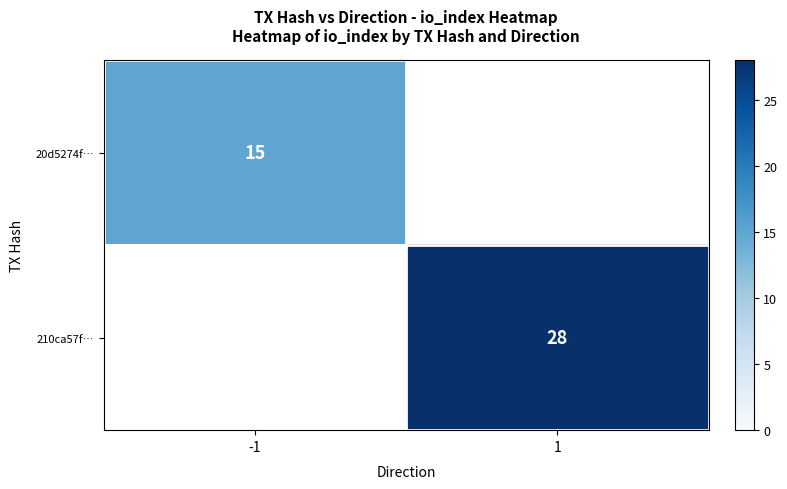

Is the value of 210ca57f… at 1 greater than the value of 20d5274f… at -1?

Yes